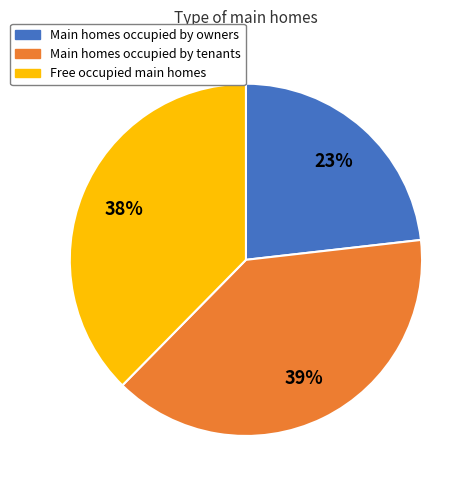

Is there a majority slice in this chart?

No